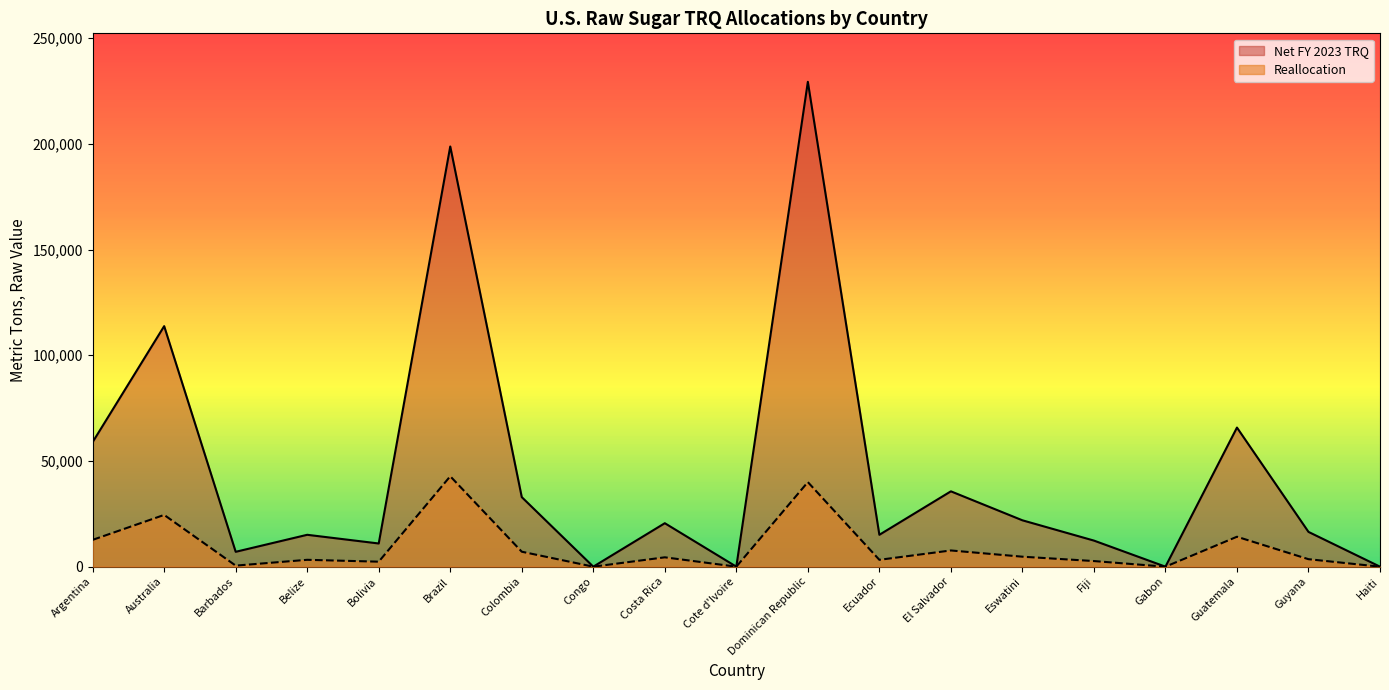

How many interior local peaks does the Reallocation series have?

7